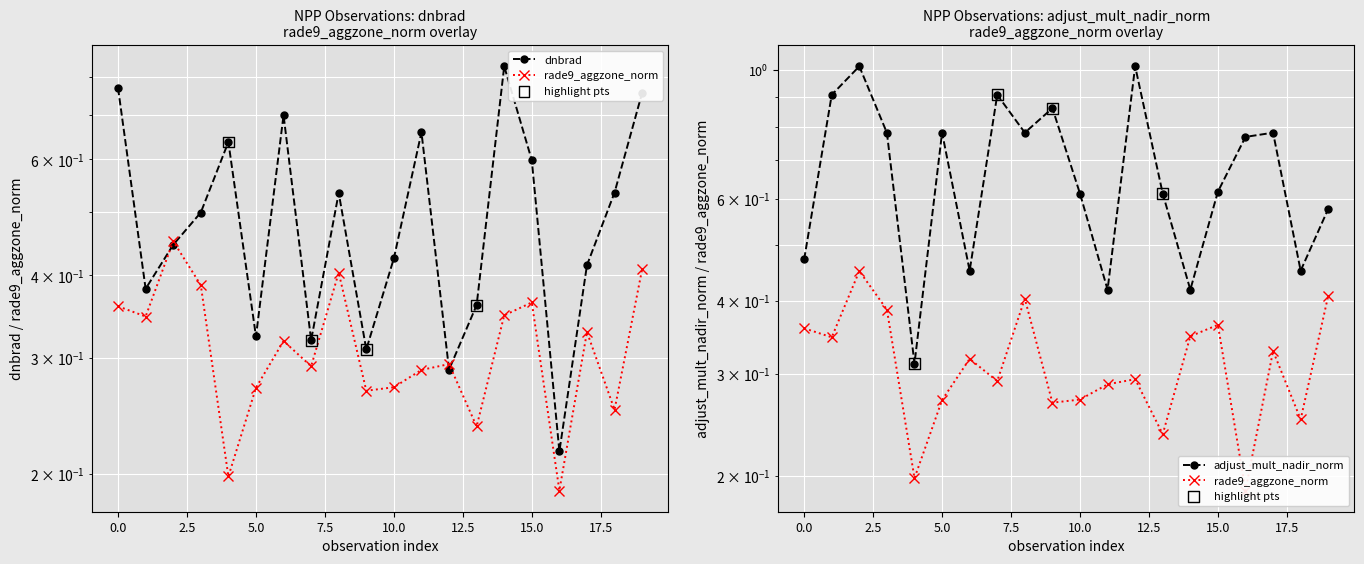

Which series contains the highest Y value?

adjust_mult_nadir_norm